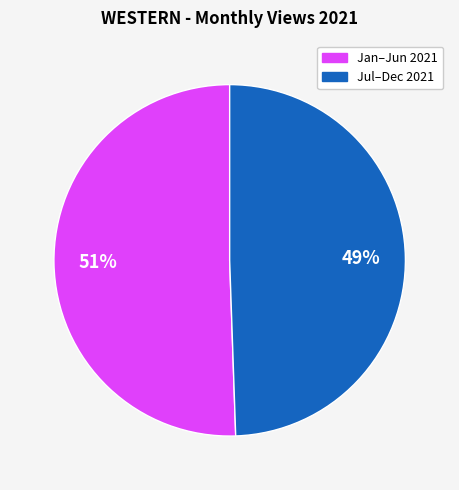

To the nearest percent, what is the average slice percentage?

50%